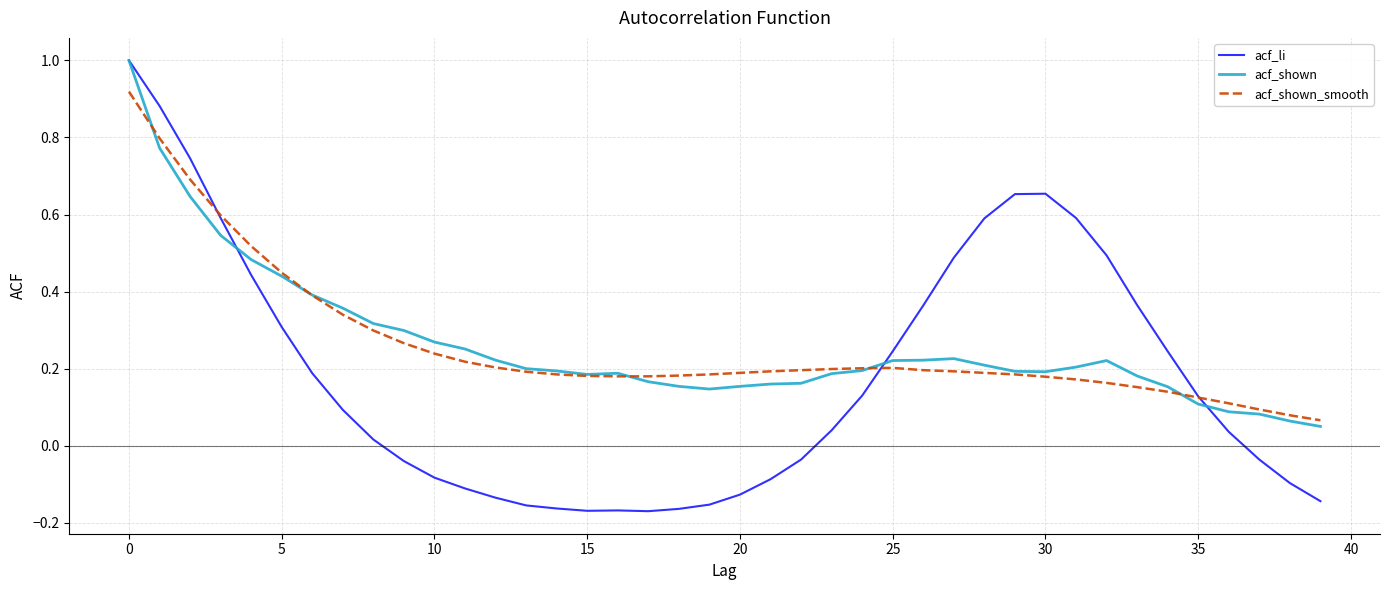

What is the greatest value displayed?

1.0